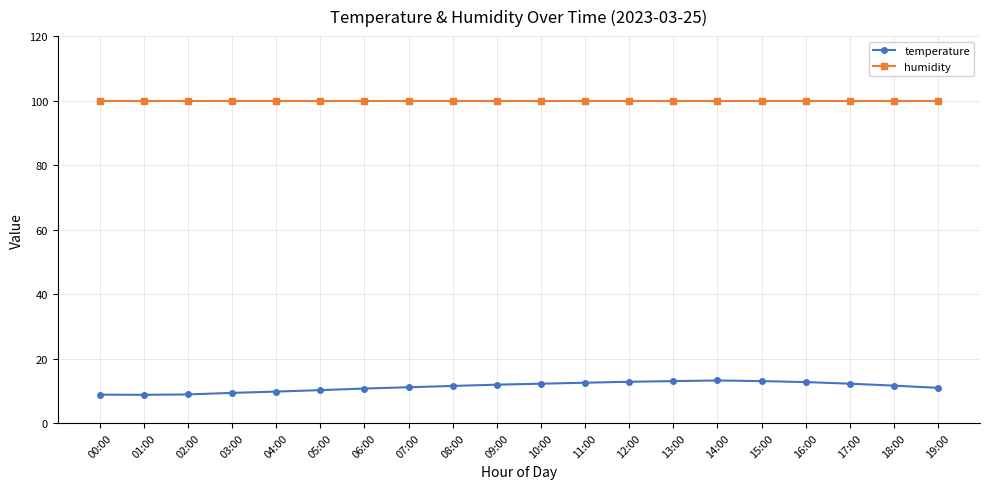

True or false: temperature and humidity intersect in this chart.

False